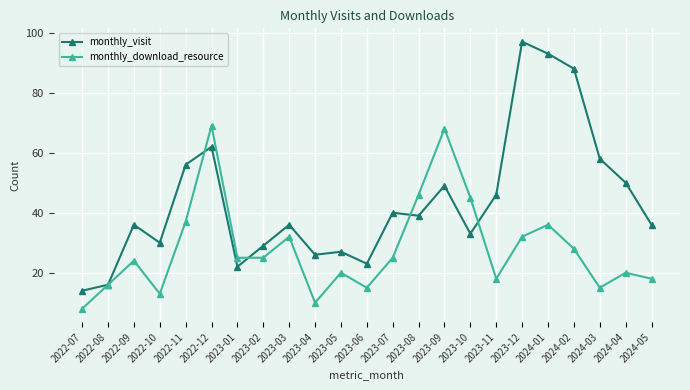

Where is the first local minimum for monthly_visit?

2022-10